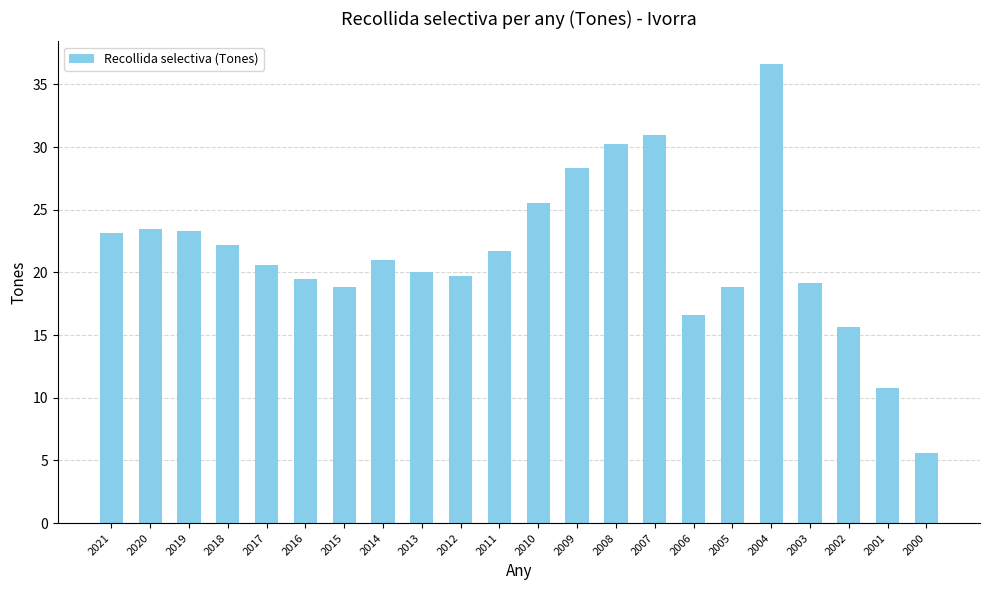

Where is the data nearest to the value 21?

2014